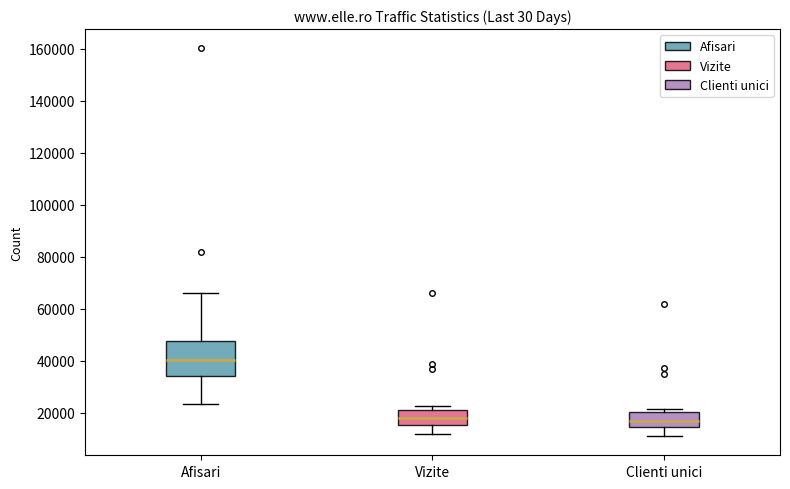

Which box's median line is the highest?

Afisari